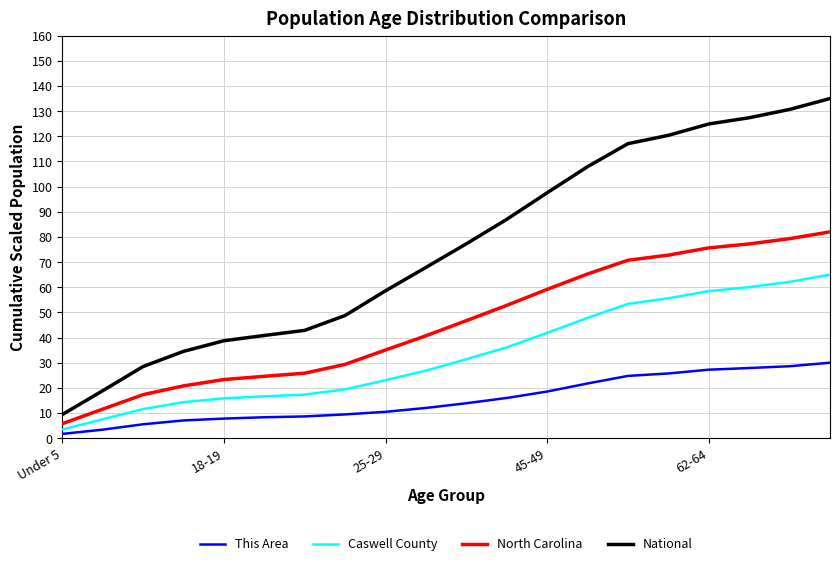

What is the difference between the maximum and minimum values in the National series?

125.6